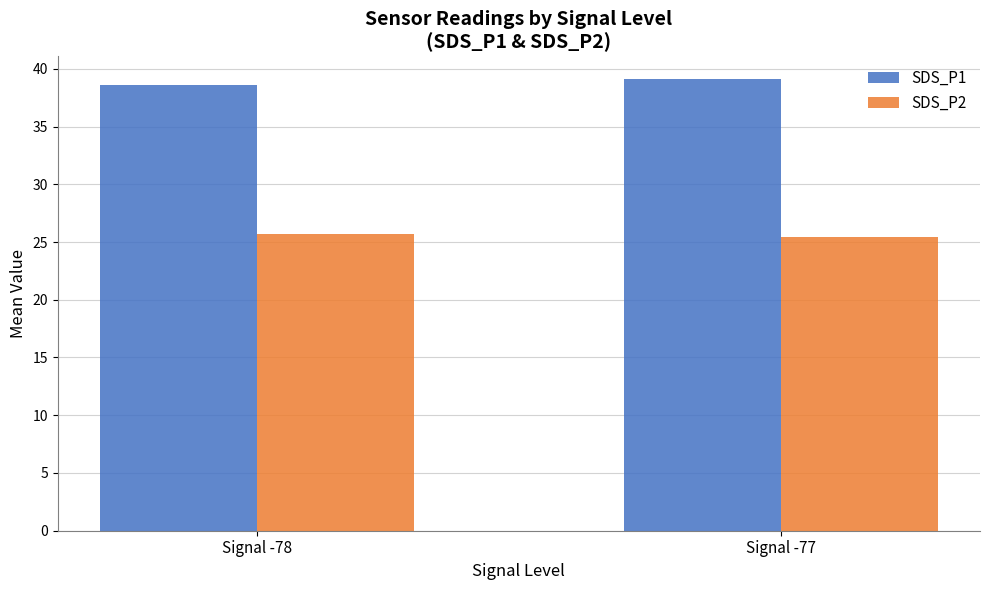

What is the minimum value shown in the chart?

25.4